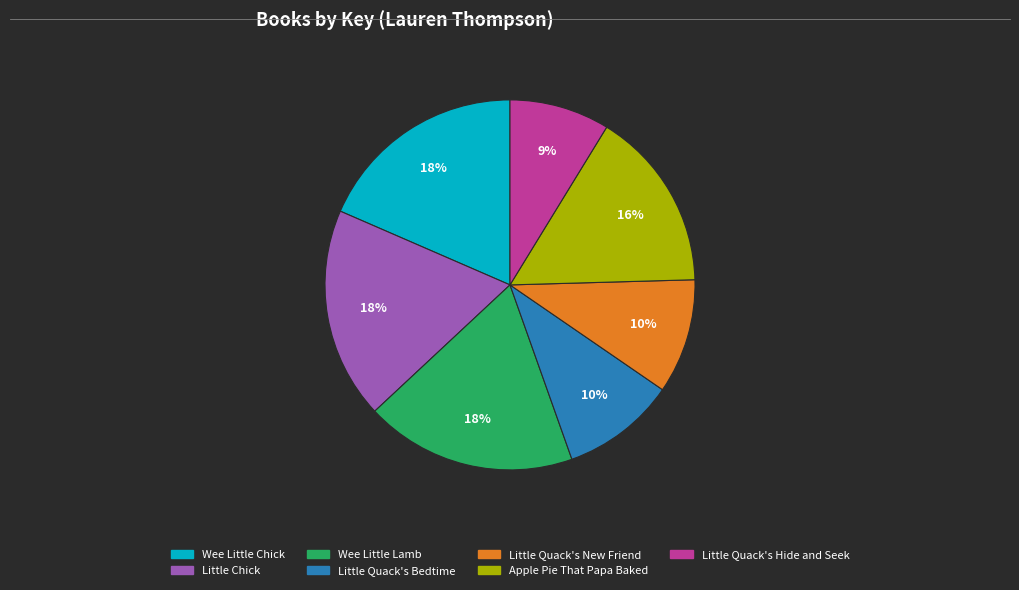

How many slices are in this pie chart?

7